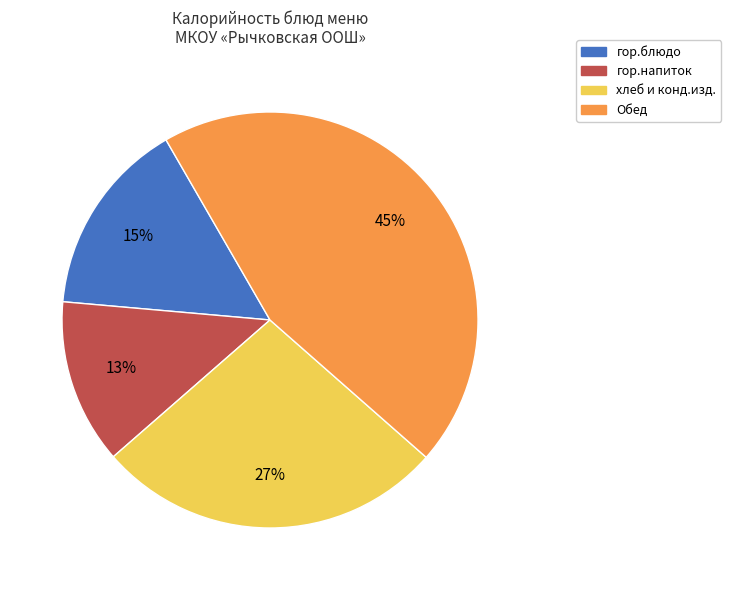

How many slices are in this pie chart?

4